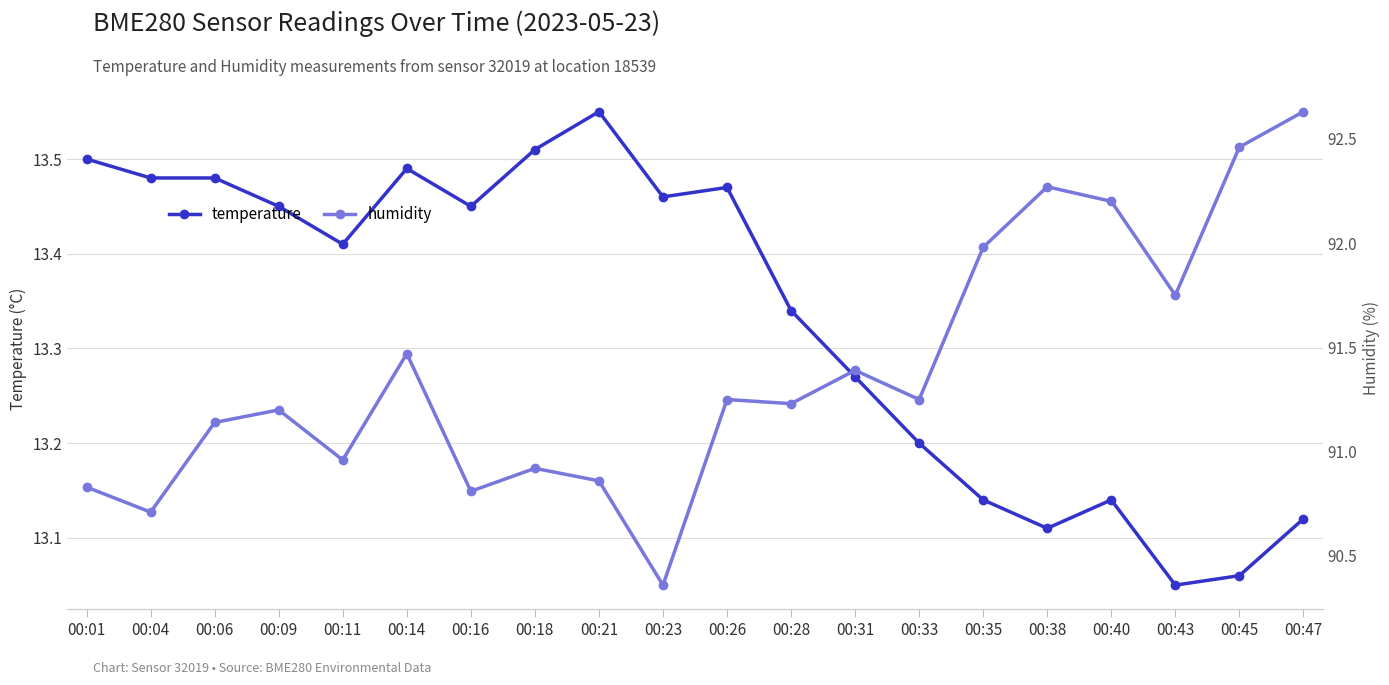

True or false: humidity and temperature cross at least once.

False